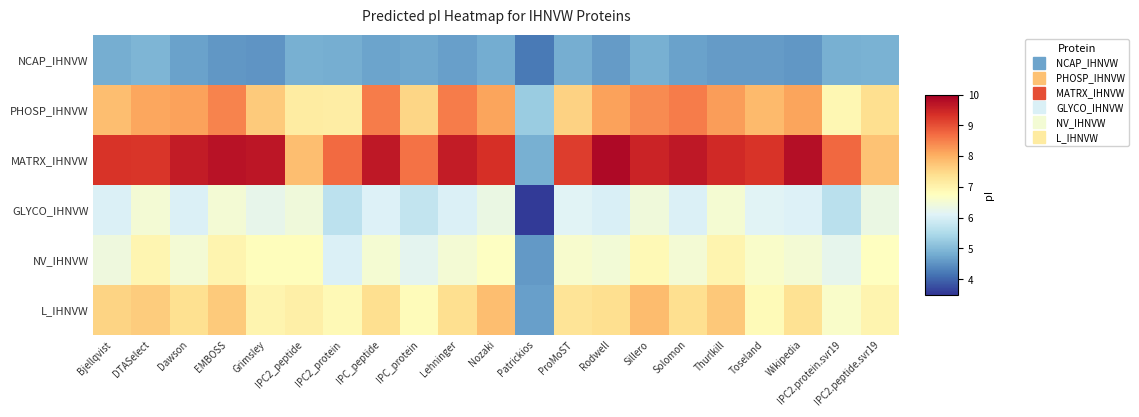

Which series has the largest range (max minus min)?

MATRX_IHNVW